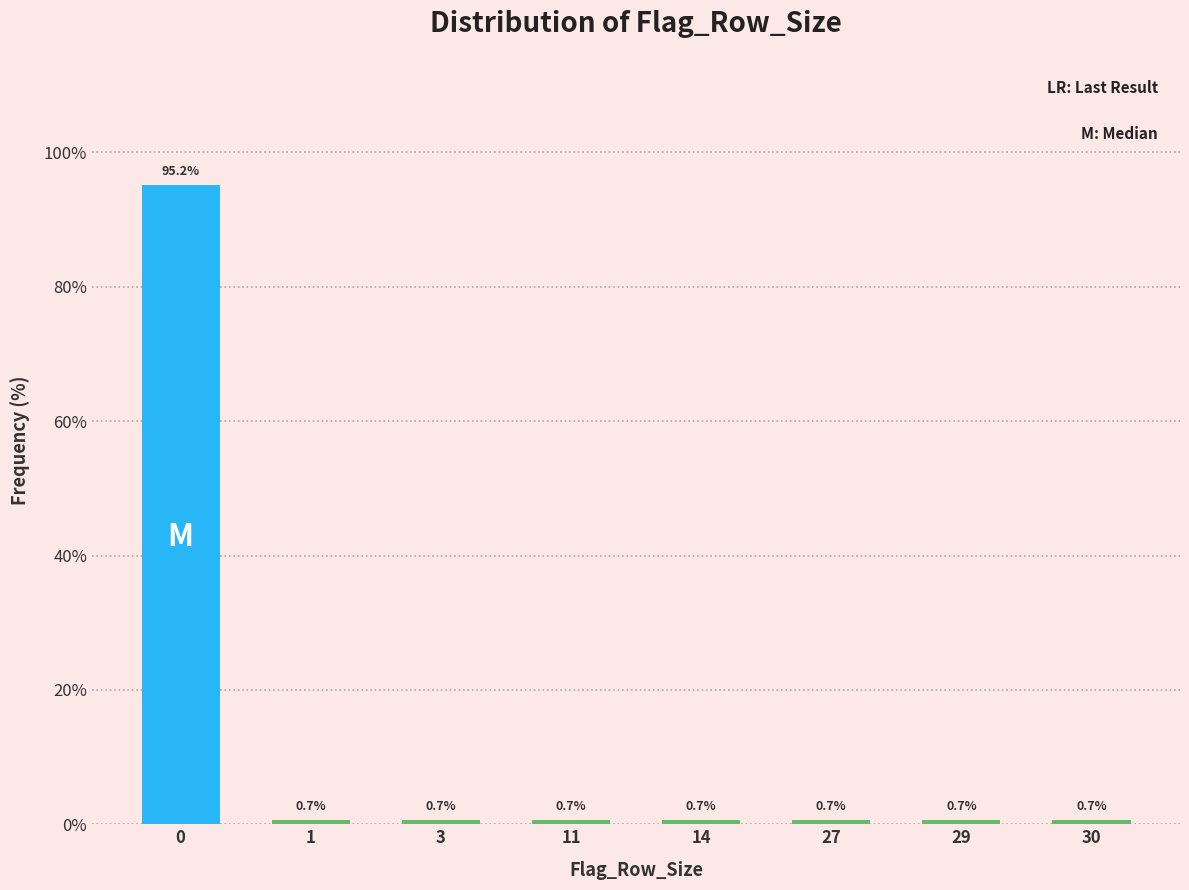

Reading left to right, list all the values displayed in this chart.

0=95.2	1=0.7	3=0.7	11=0.7	14=0.7	27=0.7	29=0.7	30=0.7